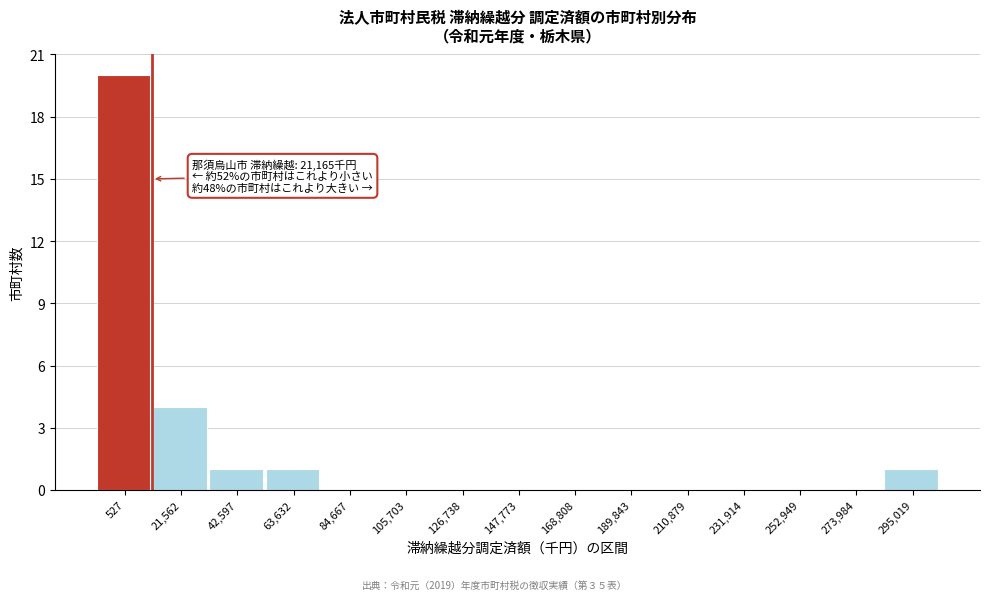

Reading left to right, extract all data points from this chart.

527=20	21,562=4	42,597=1	63,632=1	84,667=0	105,703=0	126,738=0	147,773=0	168,808=0	189,843=0	210,879=0	231,914=0	252,949=0	273,984=0	295,019=1